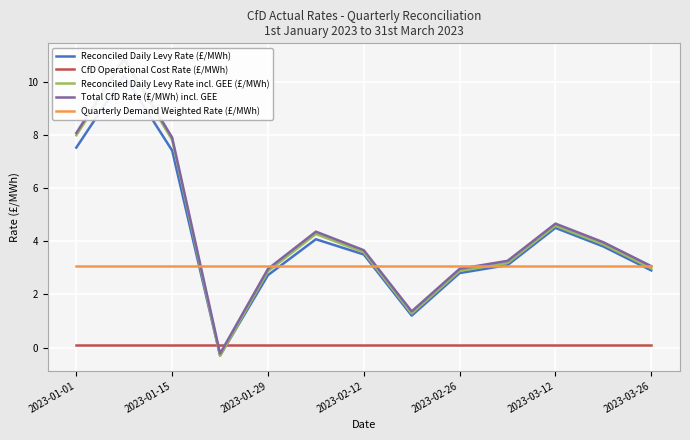

True or false: Total CfD Rate (£/MWh) incl. GEE and Quarterly Demand Weighted Rate (£/MWh) cross at least once.

True